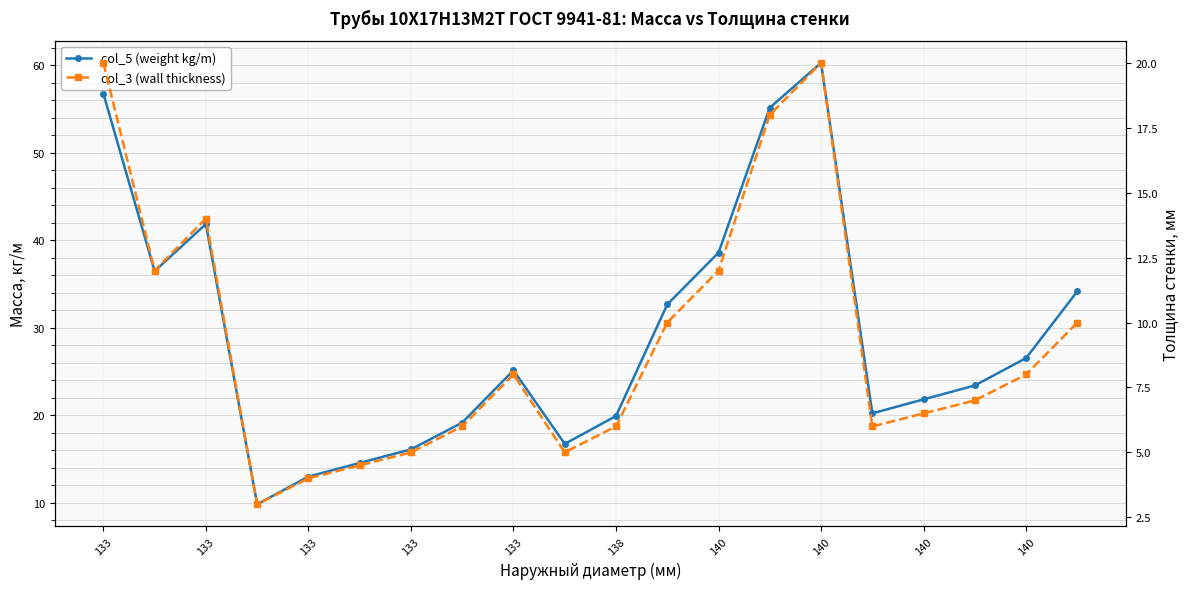

What is the difference between the second highest and minimum values in the col_3 (wall thickness) series?

17.0